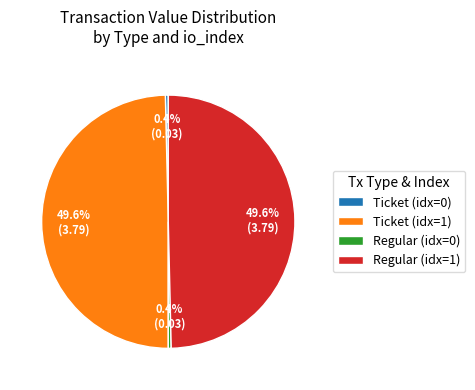

Is there a majority slice in this chart?

No